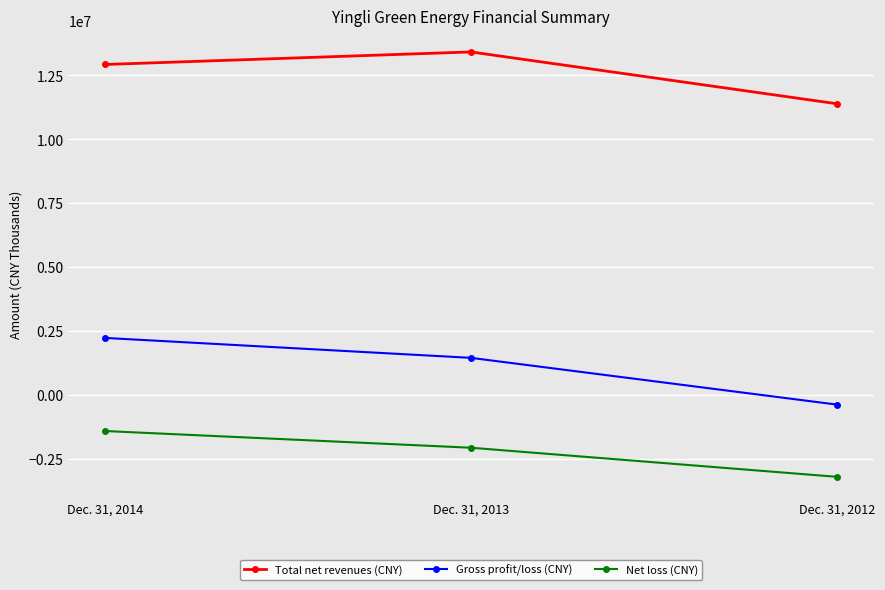

The Net loss (CNY) series shows -1401335 at Dec. 31, 2014. True or false?

True